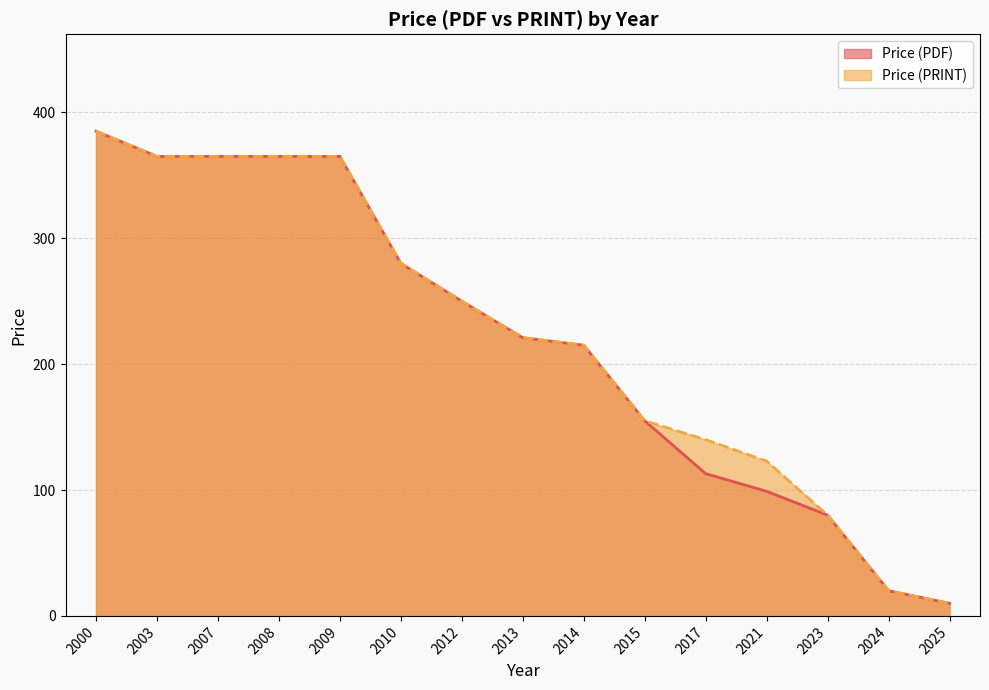

List the series in order of their overall mean, lowest first.

Price (PDF), Price (PRINT)